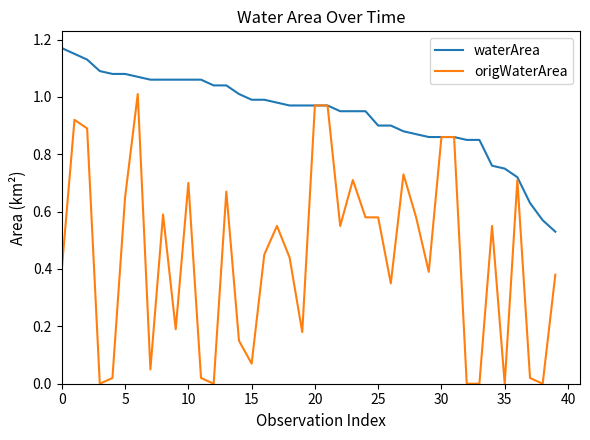

What are all the series names shown in the legend?

waterArea, origWaterArea